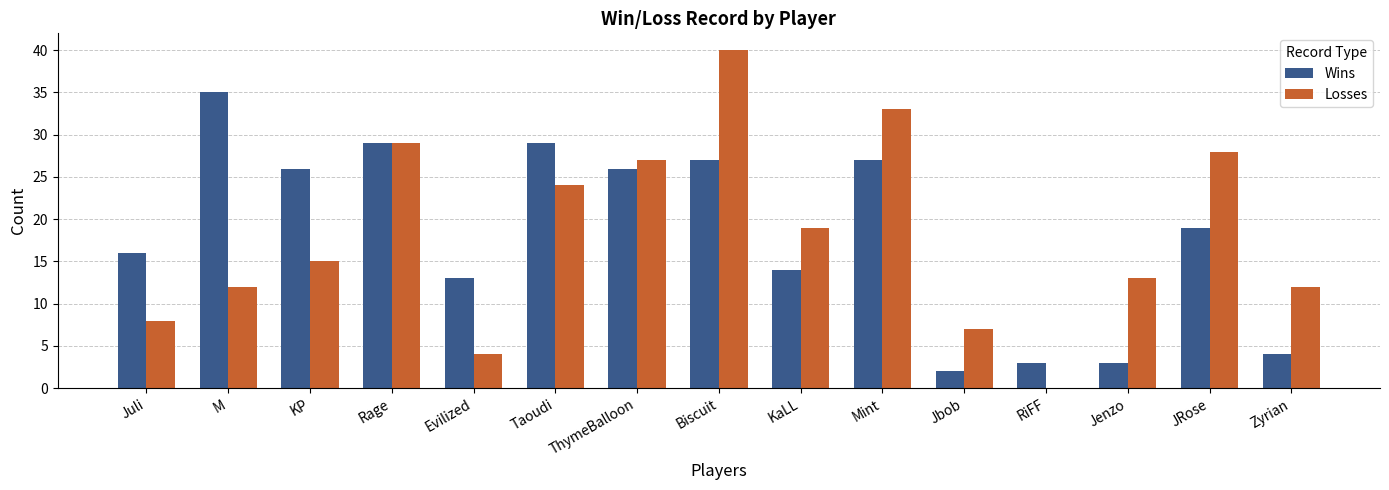

Is the value of Wins at Biscuit greater than the value of Losses at Evilized?

Yes